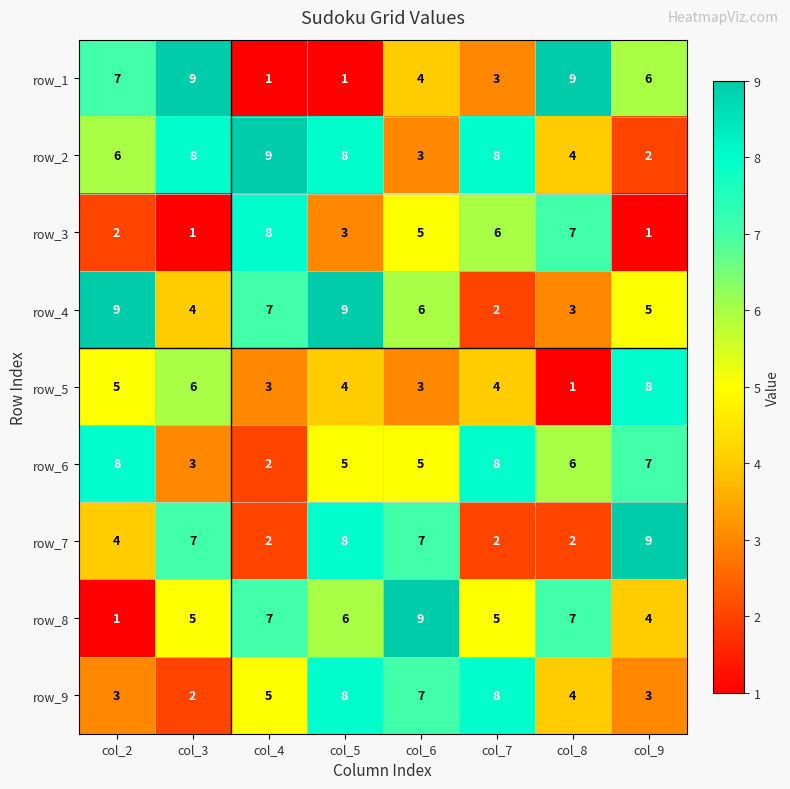

At which category is the sum across all series the highest?

col_5